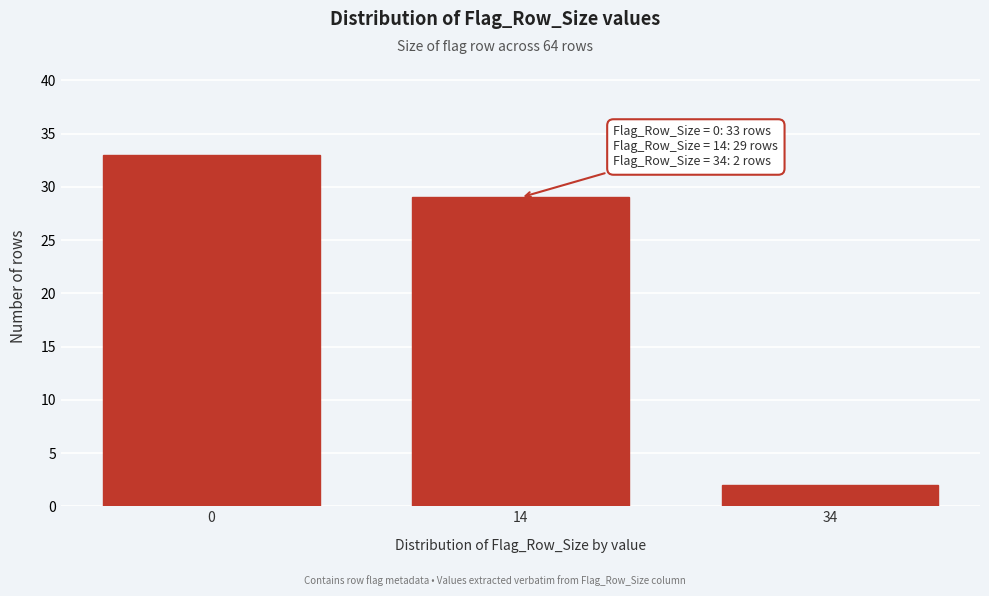

Reading left to right, extract all data points from this chart.

0=33	14=29	34=2